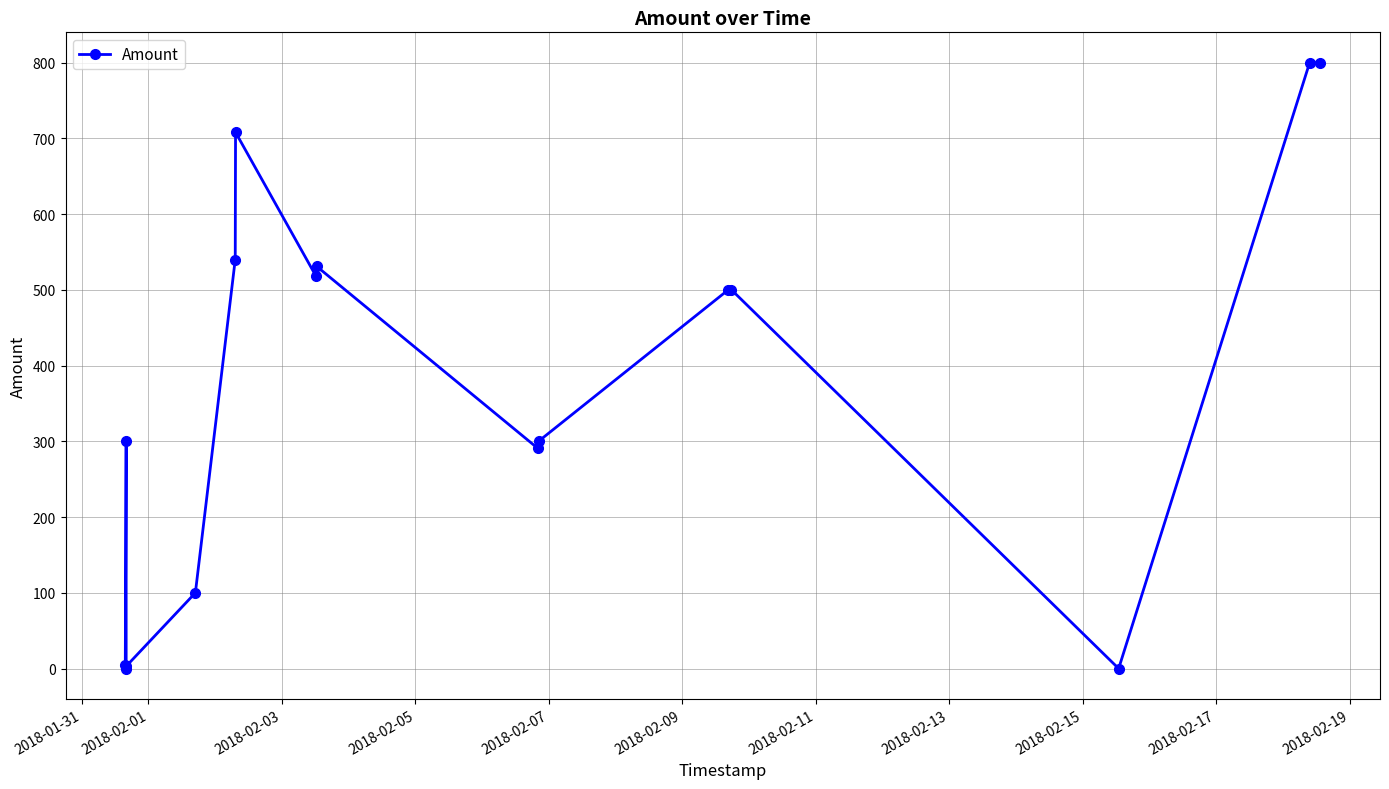

True or false: the data shows -300 at 2018-02-03.

False